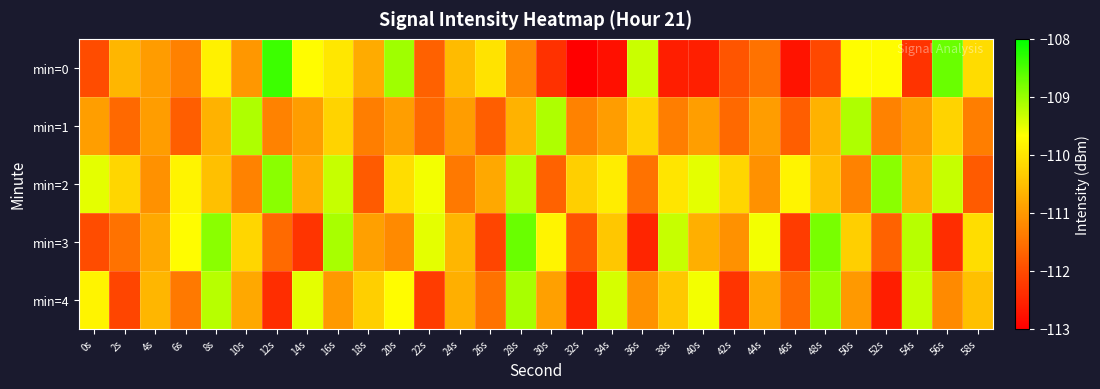

What is the difference between the highest and lowest values at 16s?

1.9